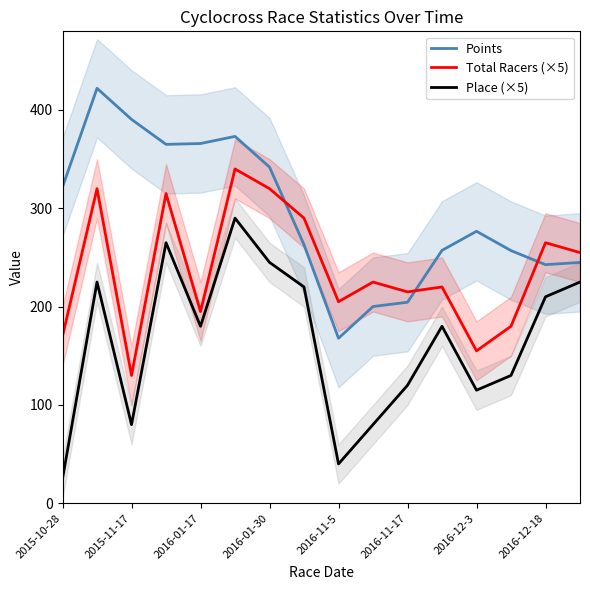

The value of Total Racers (×5) at 2016-11-17 is 378.3. True or false?

False